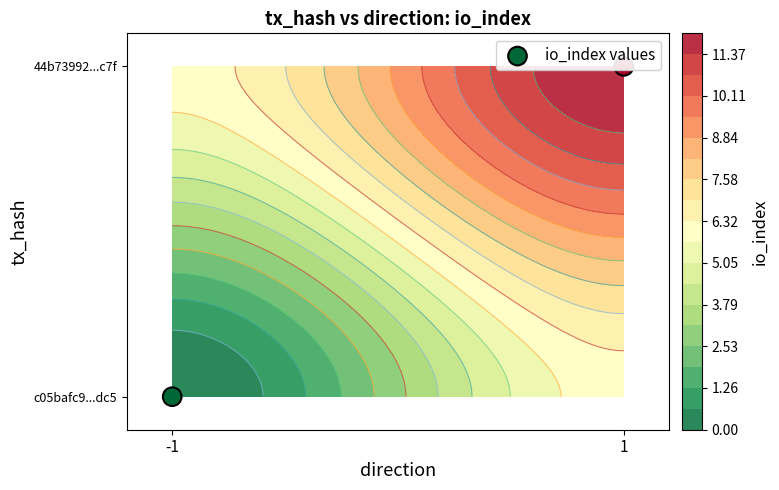

How many distinct data groups are displayed?

1